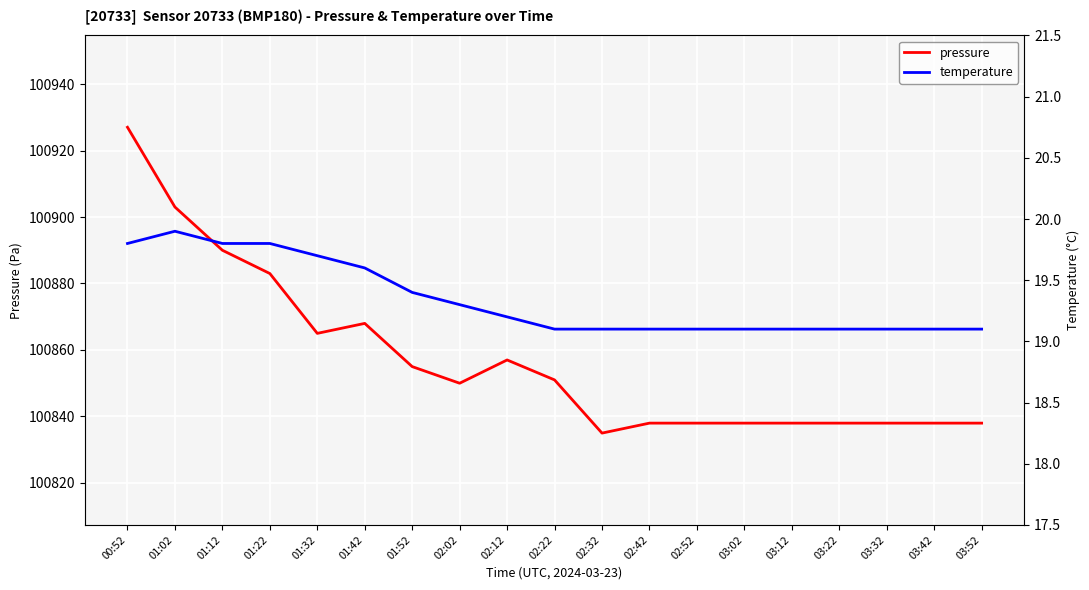

What is the value of the pressure point at the 1st from the left?

100927.0